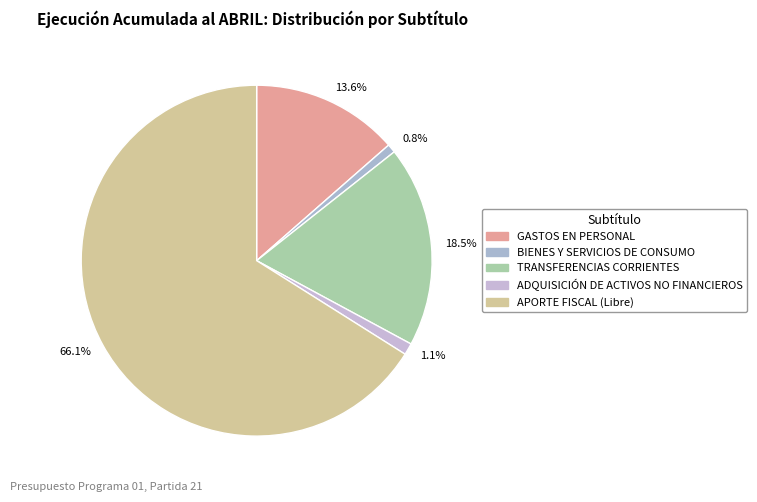

Is it true that GASTOS EN PERSONAL is 28% of the pie?

False